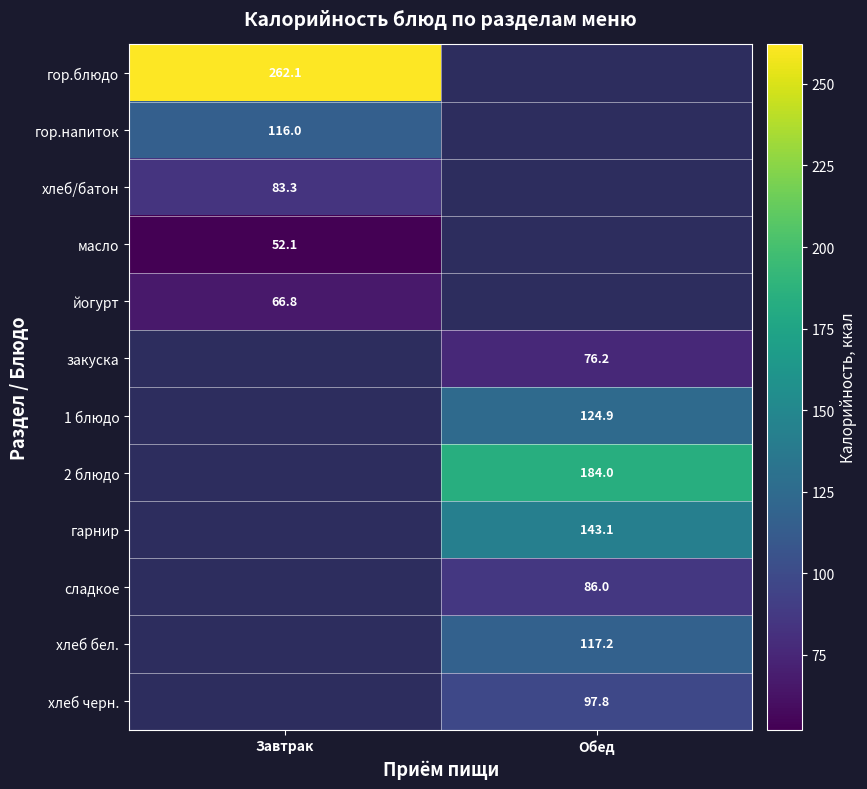

The хлеб черн. series shows 146.9 at Обед. True or false?

False